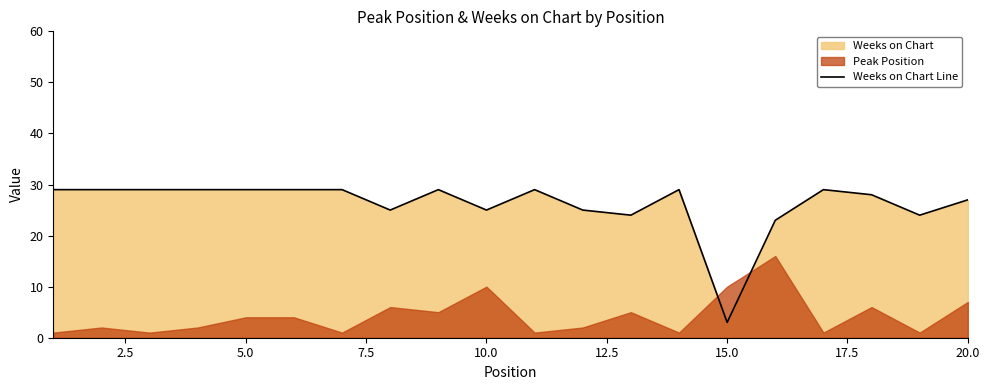

What is the maximum value for Weeks on Chart Line?

29